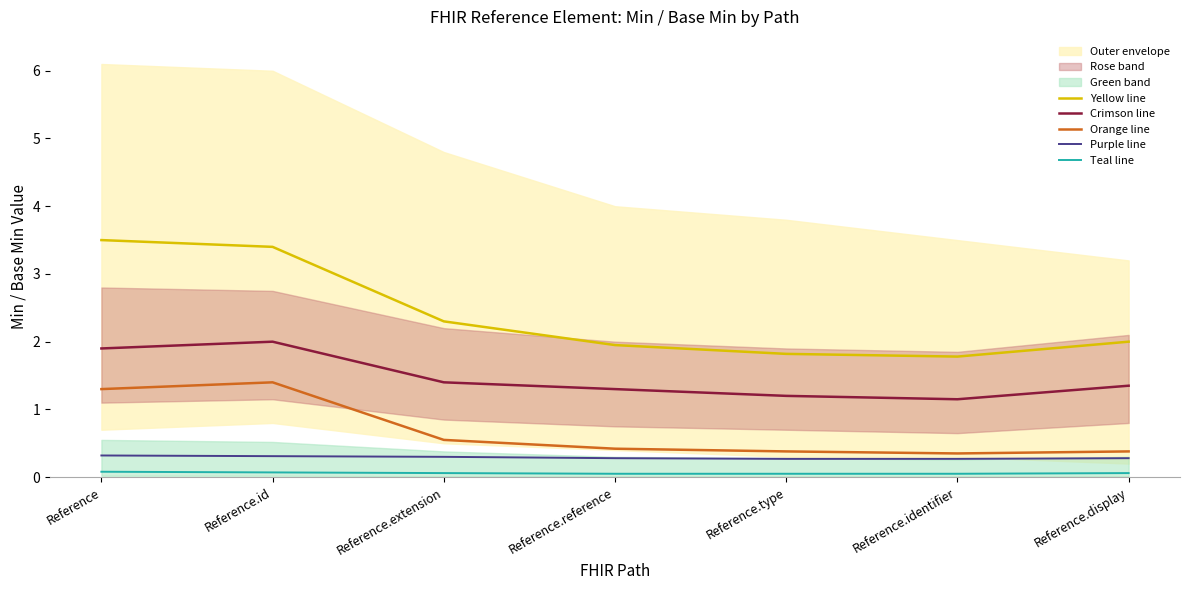

Rank the series at Reference.type from lowest to highest value.

Teal line, Purple line, Orange line, Crimson line, Yellow line